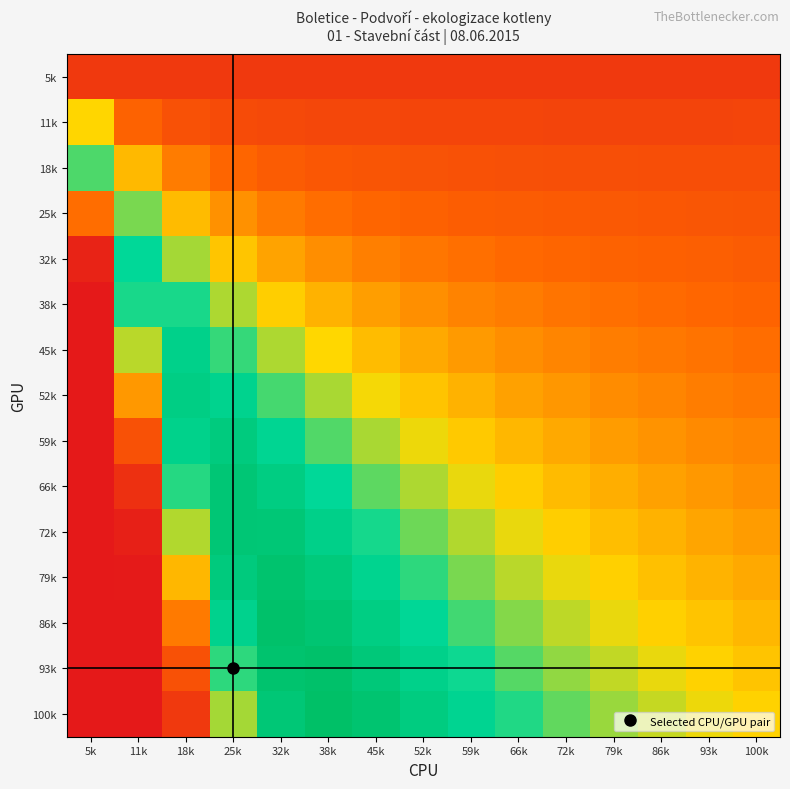

How many data points does each series have?

15